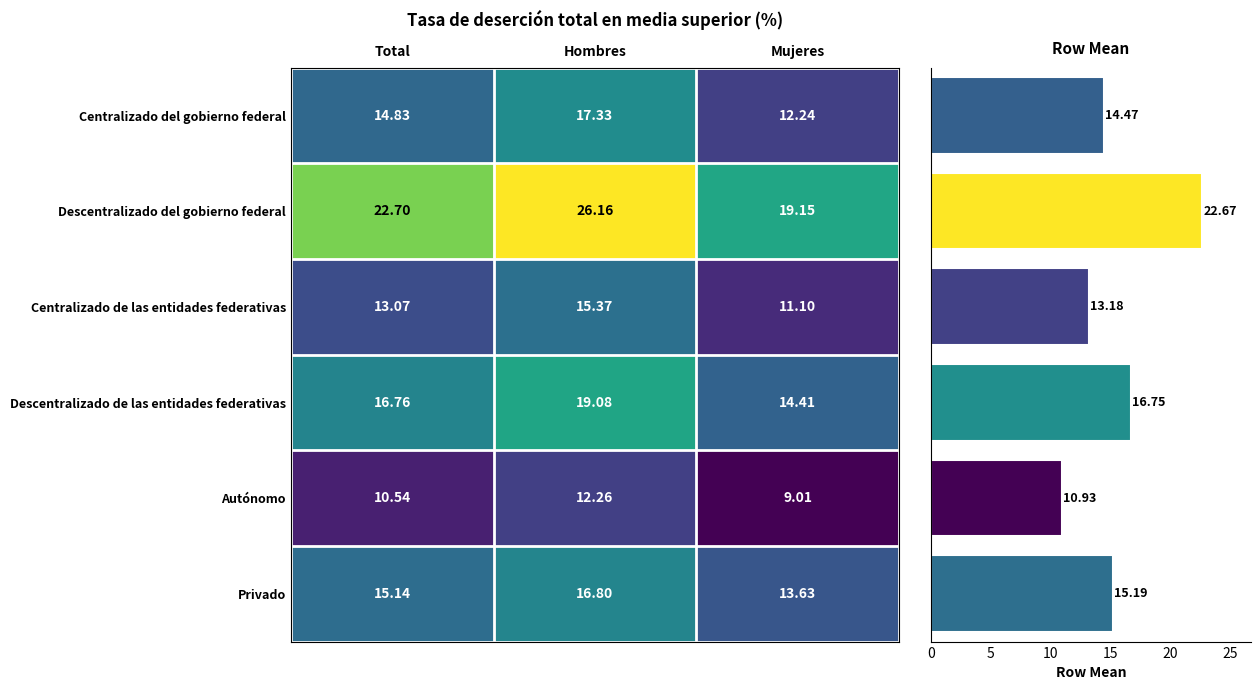

How many data points does each series have?

3